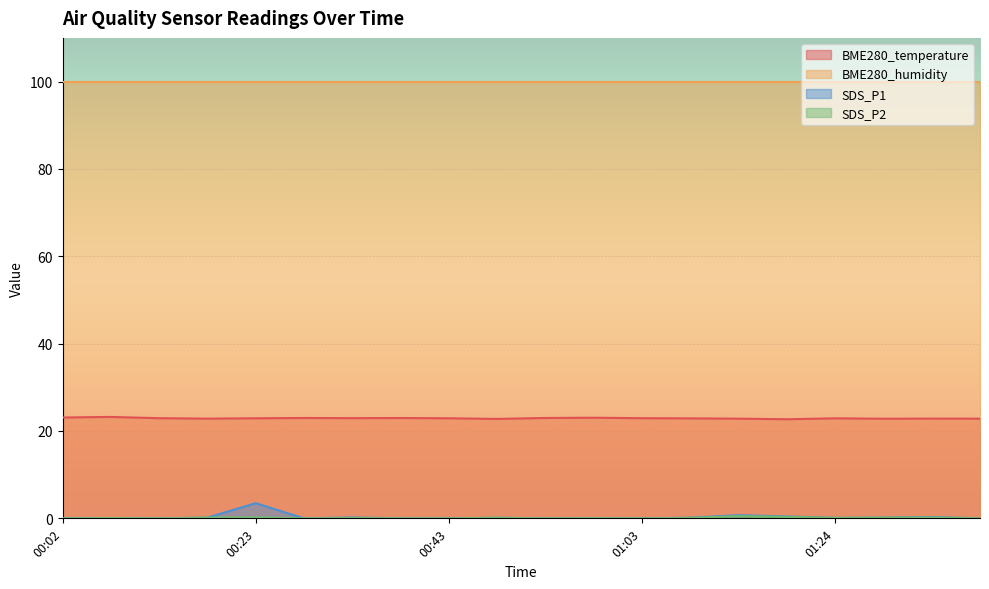

What is the average value of the BME280_temperature series?

22.9